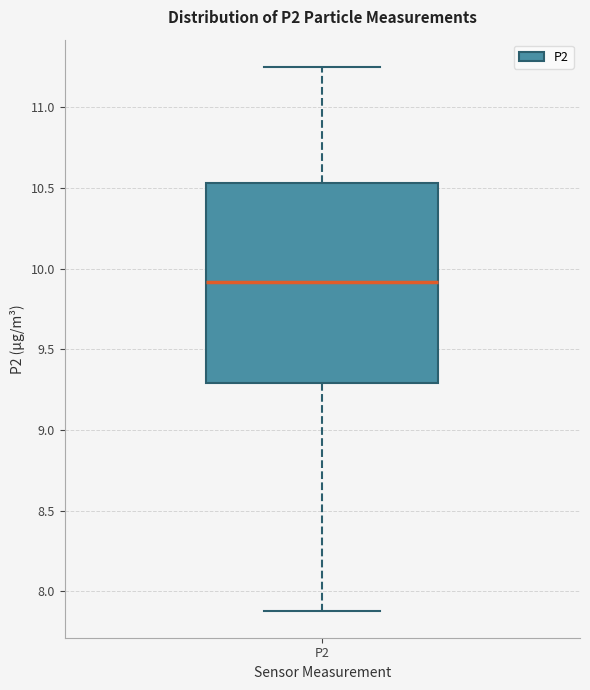

Read this box plot against the y-axis: the position of the median line, the range covered by the box, and the ends of both whiskers. The values are not printed on the chart, so give them approximately, as read against the axis.

median 9.90, box 9.30 to 10.55, whiskers 7.90 to 11.25